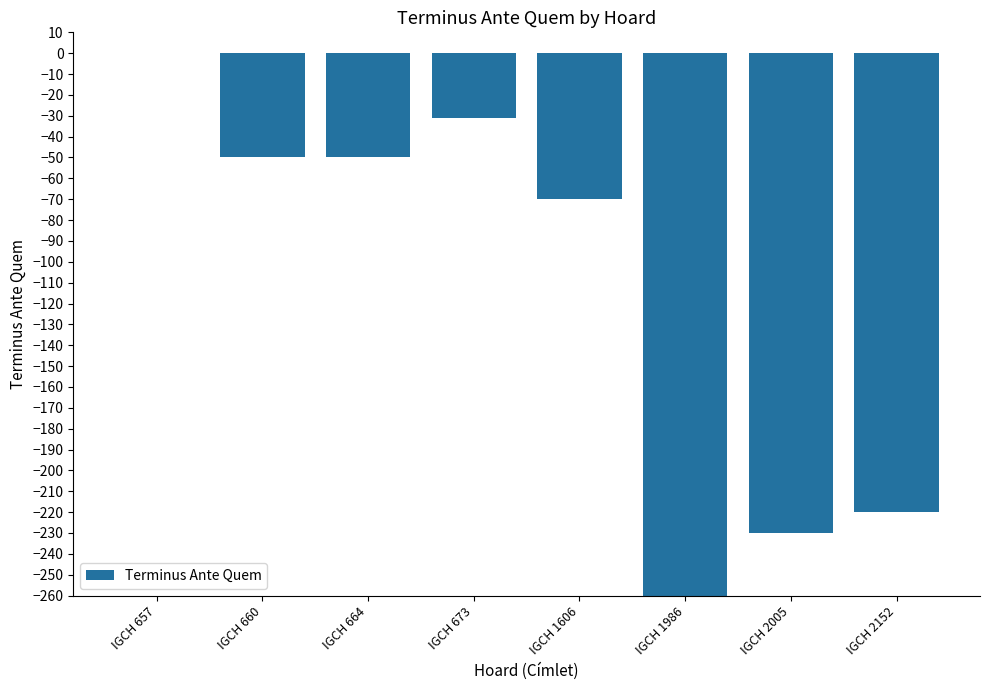

What is the difference between the values at IGCH 1986 and IGCH 660?

210